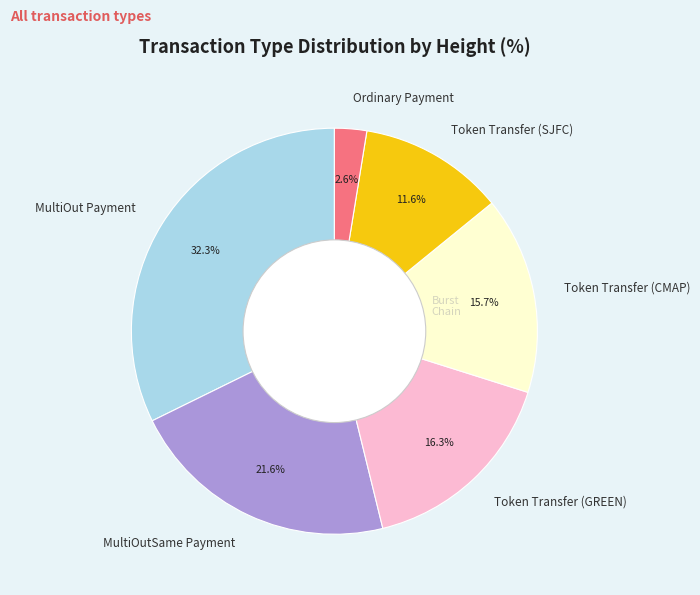

Approximately how many times larger is the value at Ordinary Payment compared to Token Transfer (SJFC)?

0.2